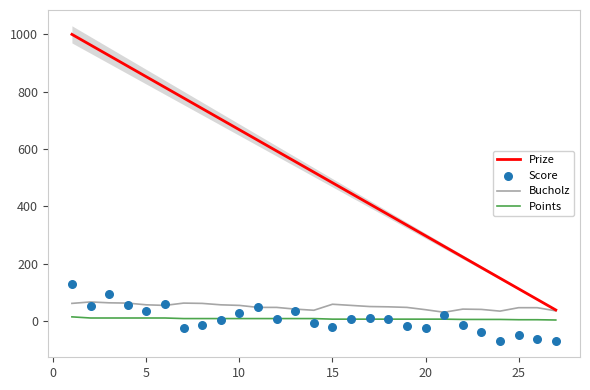

Which series has the widest spread of Y values?

Prize